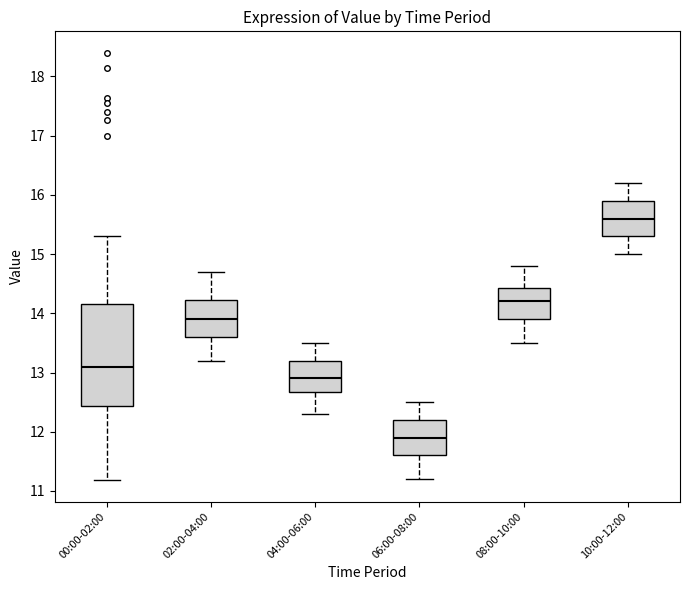

Reading left to right, read every box against the y-axis: the position of its median line, the range the box covers, and the ends of its whiskers. The values are not printed on the chart, so give them approximately, as read against the axis.

00:00-02:00: median 13.1, box 12.4 to 14.2, whiskers 11.2 to 15.3
02:00-04:00: median 13.9, box 13.6 to 14.2, whiskers 13.2 to 14.7
04:00-06:00: median 12.9, box 12.7 to 13.2, whiskers 12.3 to 13.5
06:00-08:00: median 11.9, box 11.6 to 12.2, whiskers 11.2 to 12.5
08:00-10:00: median 14.2, box 13.9 to 14.4, whiskers 13.5 to 14.8
10:00-12:00: median 15.6, box 15.3 to 15.9, whiskers 15.0 to 16.2